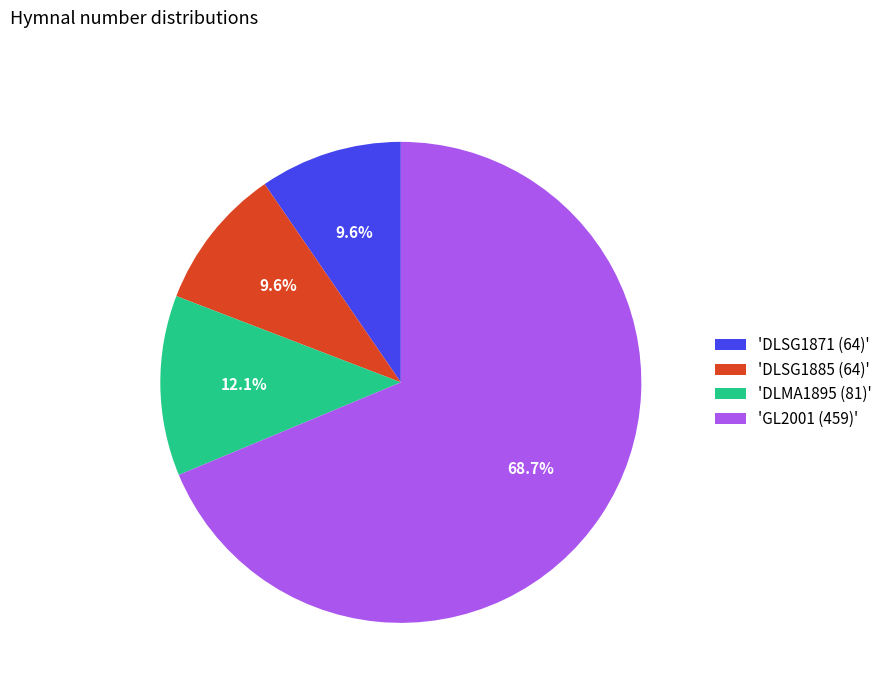

Count the number of slices in the pie.

4